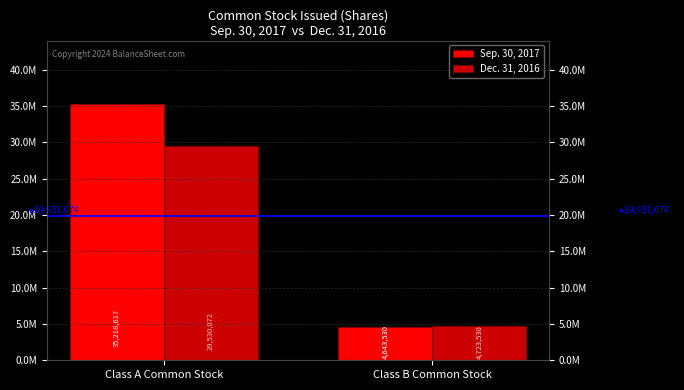

What position from the right is Class B Common Stock?

1